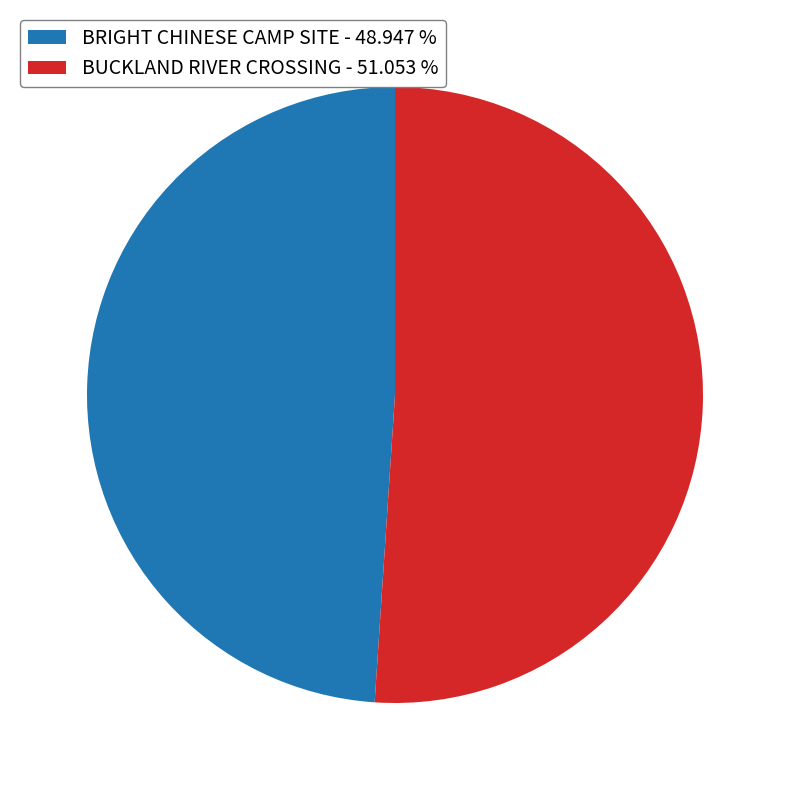

Is it true that BUCKLAND RIVER CROSSING is 41% of the pie?

False